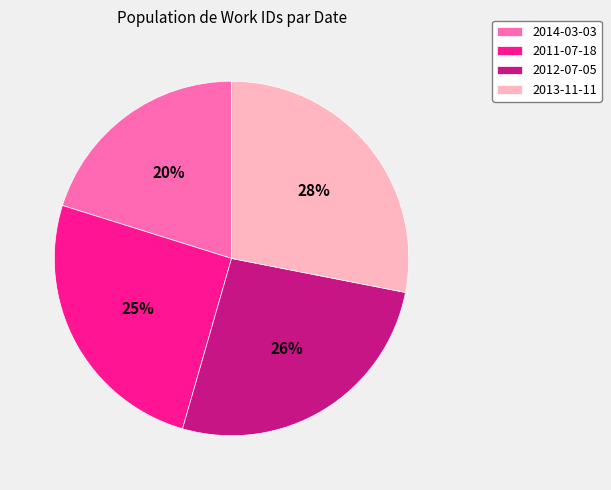

To the nearest percent, what portion does 2014-03-03 represent?

20%